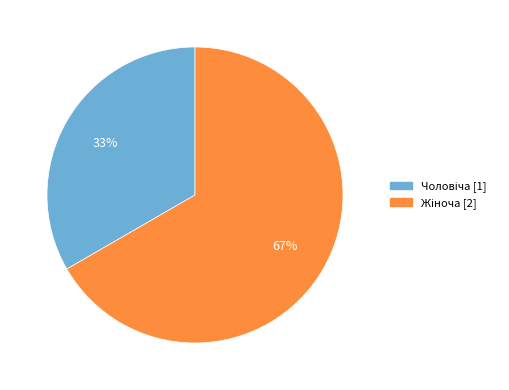

Is there any slice that represents more than half of the pie?

Yes